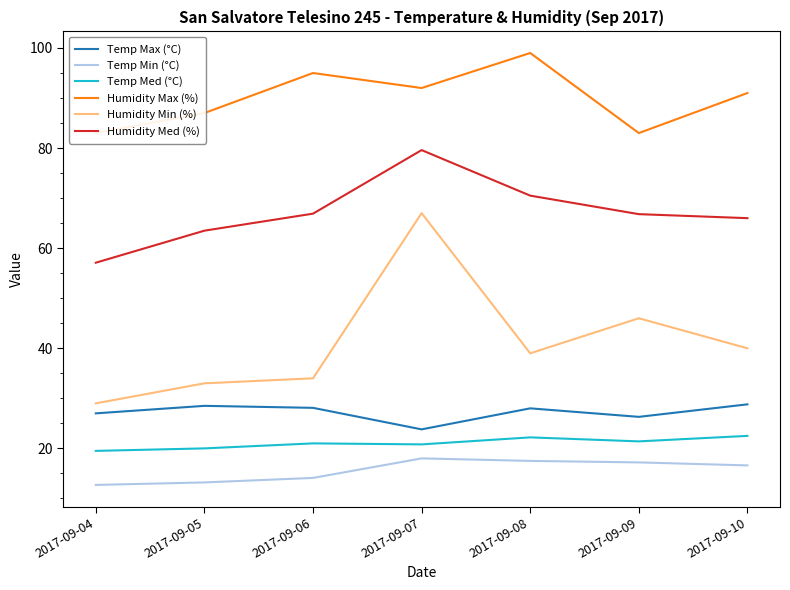

What is the minimum value for Temp Min (°C)?

12.7